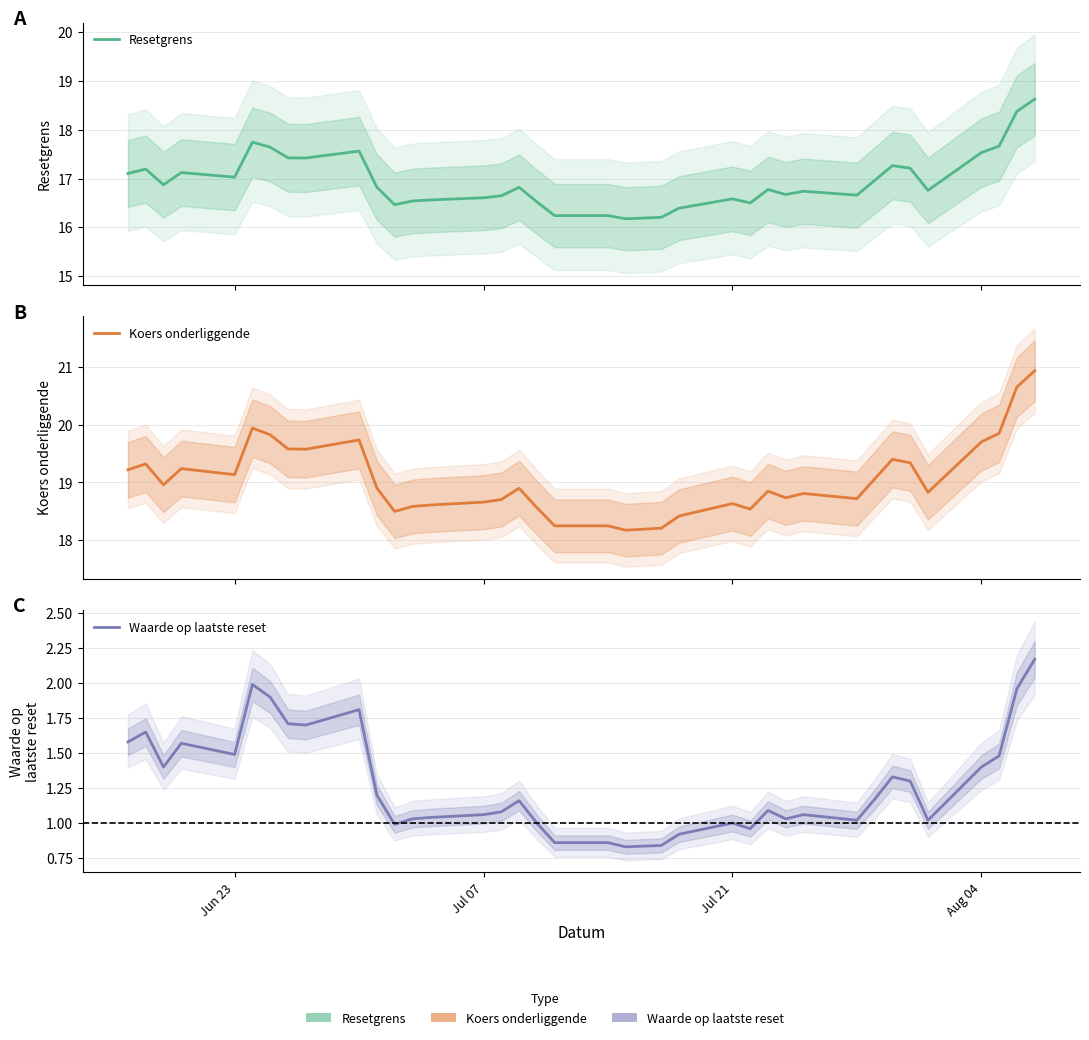

How many data points does each series have?

37